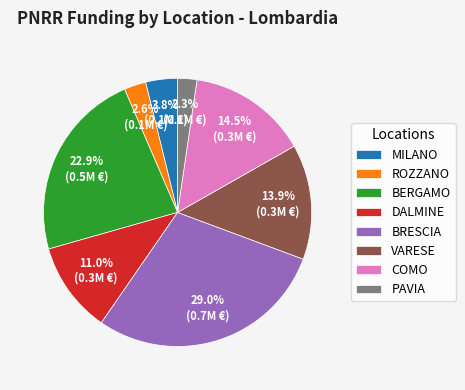

Do VARESE and PAVIA together represent more than half of the pie?

No